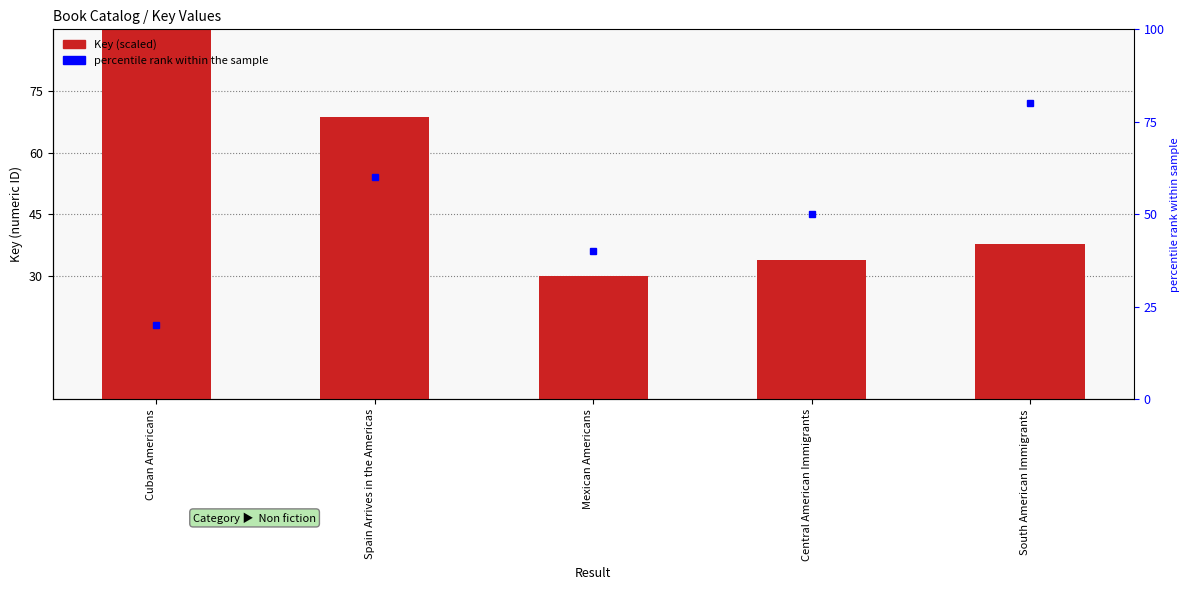

Approximately how many times larger is the value at Central American Immigrants compared to Spain Arrives in the Americas?

0.5